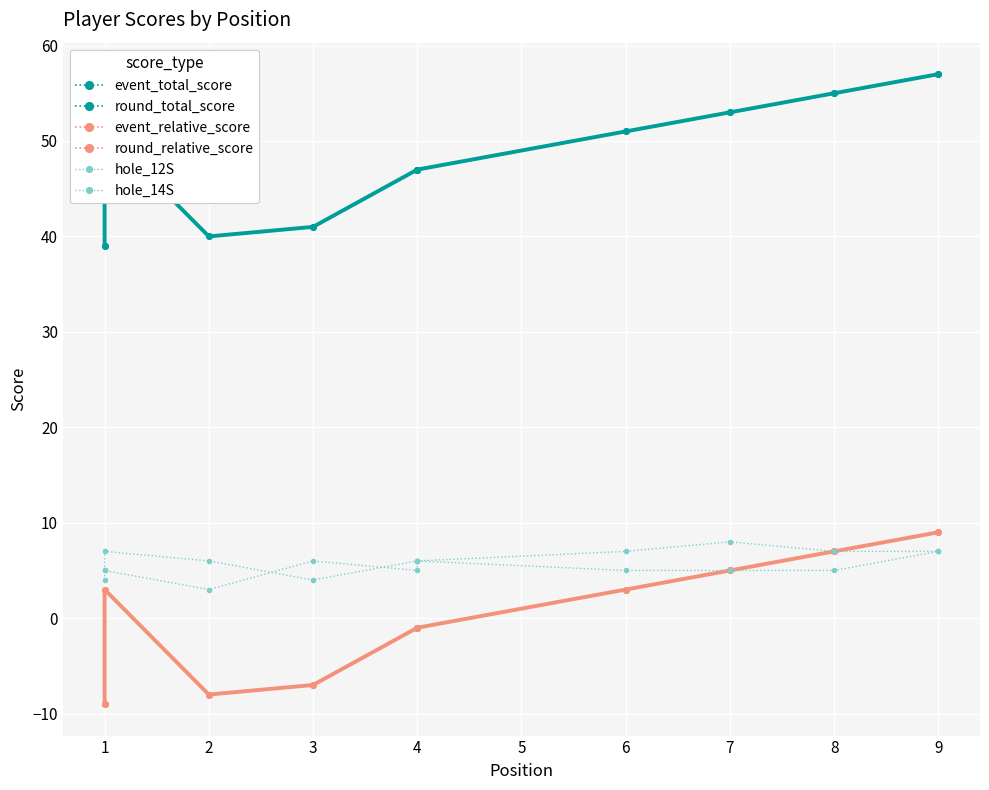

What are all the series names shown in the legend?

event_total_score, round_total_score, event_relative_score, round_relative_score, hole_12S, hole_14S